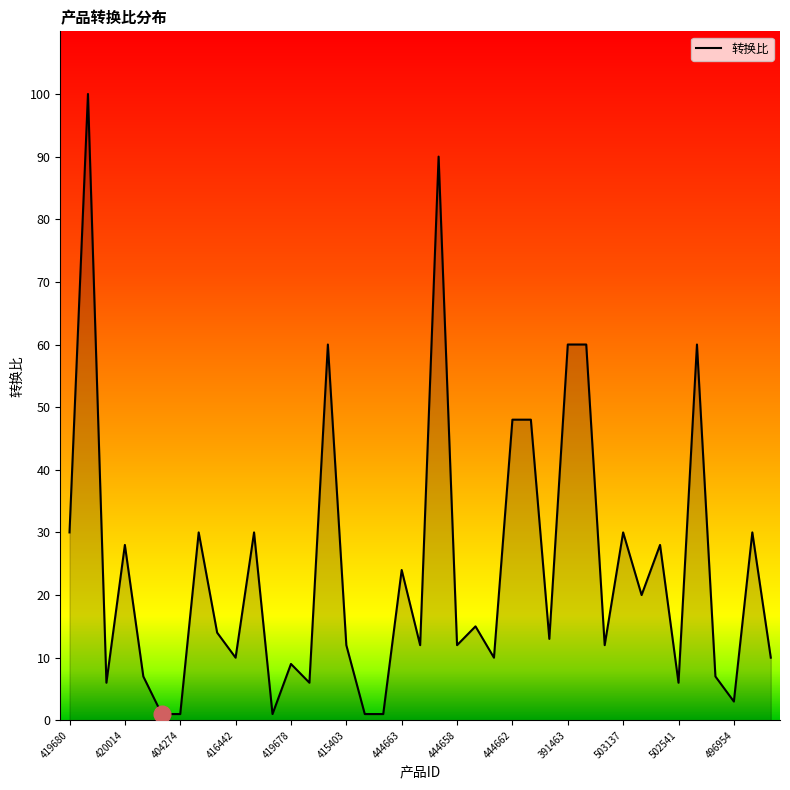

What is the difference between the maximum and minimum values?

99